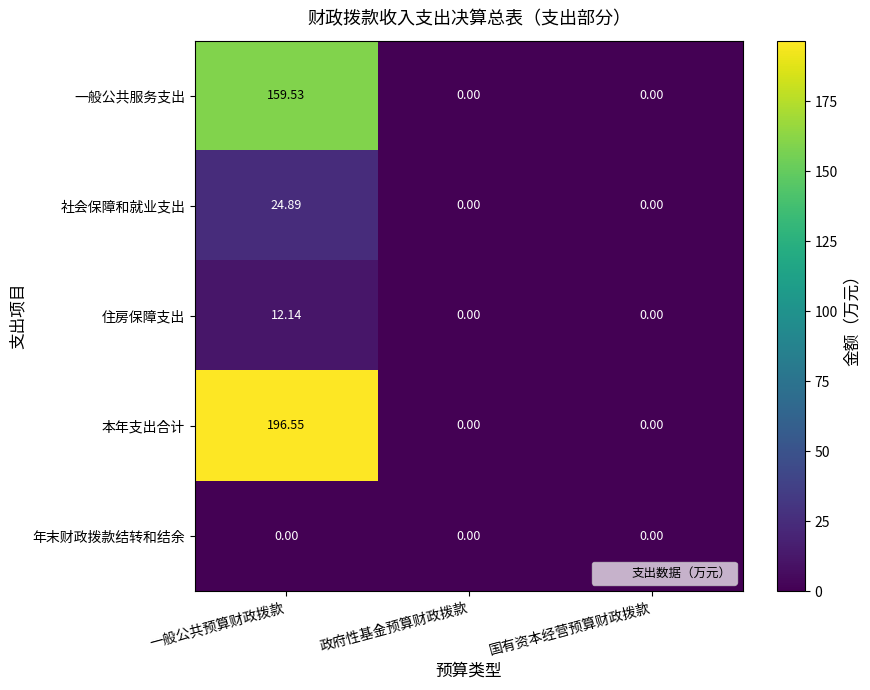

Count the number of categories in the chart.

3